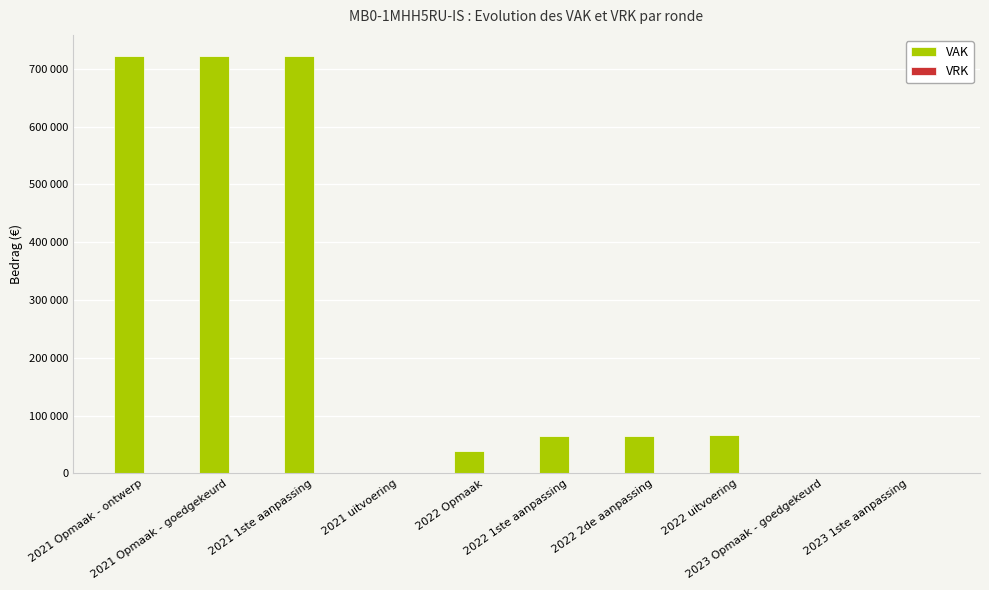

Are the bars horizontal?

No